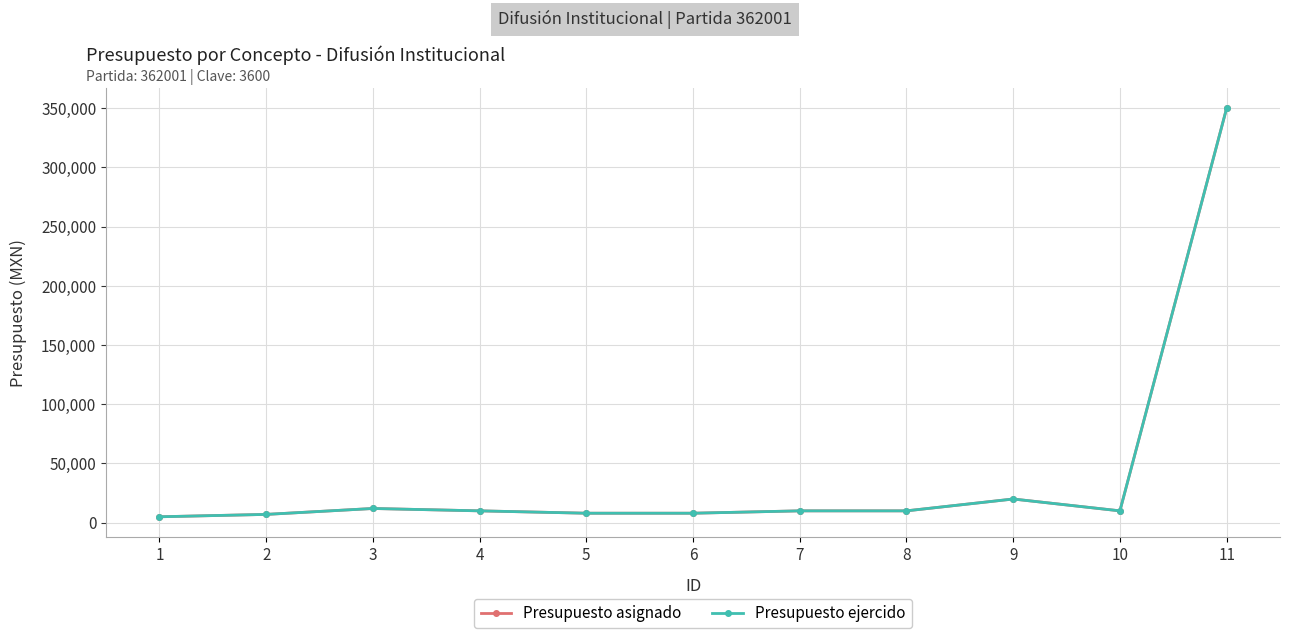

Does the chart have visible grid lines?

Yes